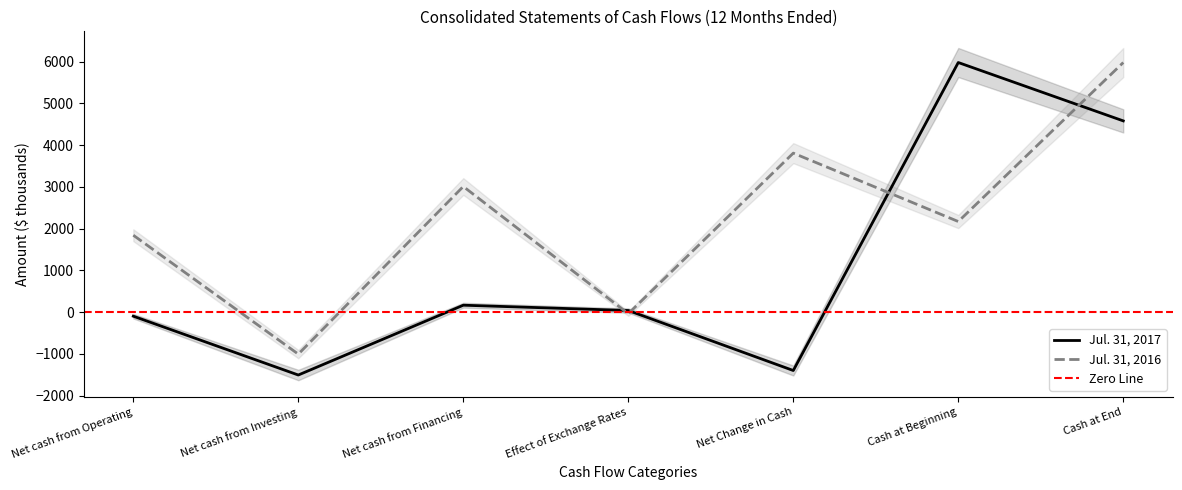

What are all the series names shown in the legend?

Jul. 31, 2017, Jul. 31, 2016